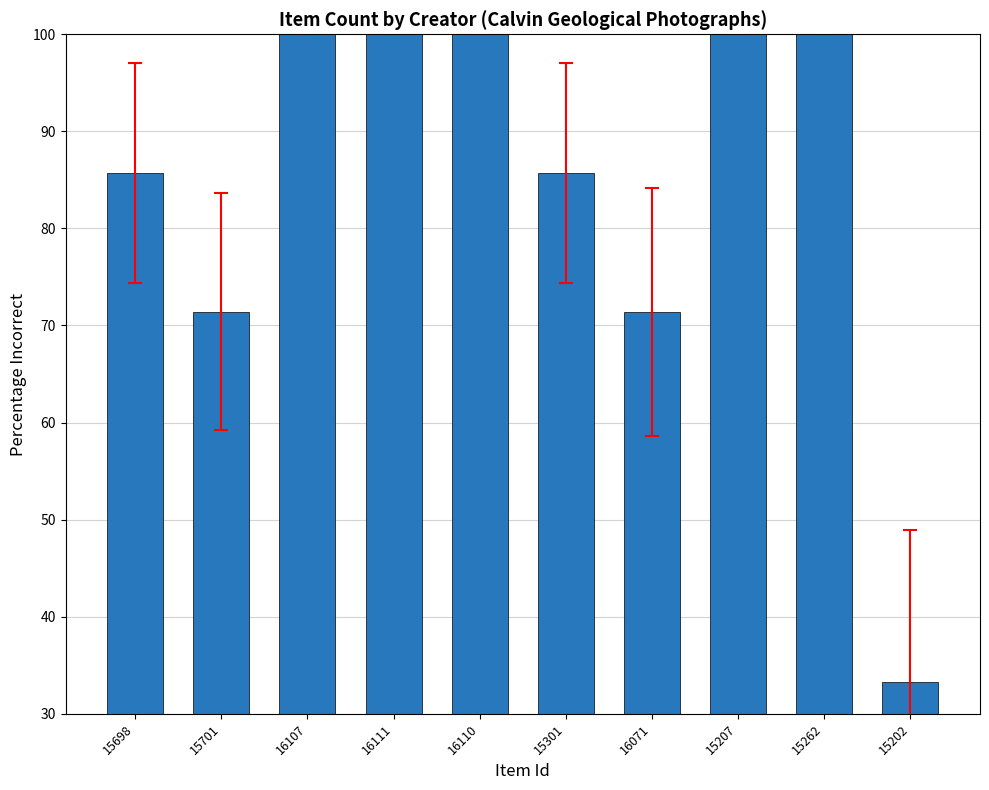

What position from the left is 16110?

5